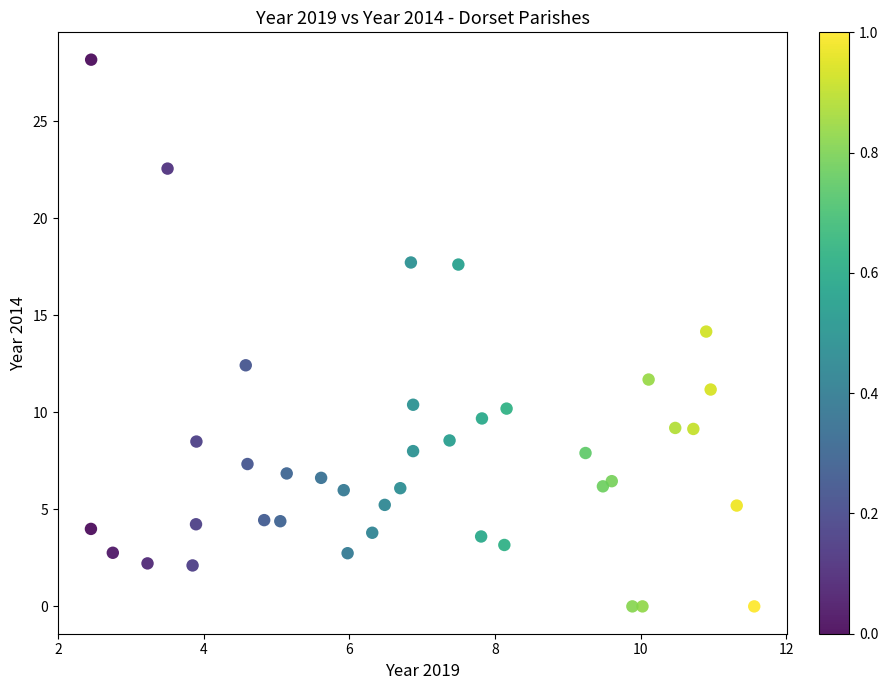

What is the range of X values (max minus min)?

9.1